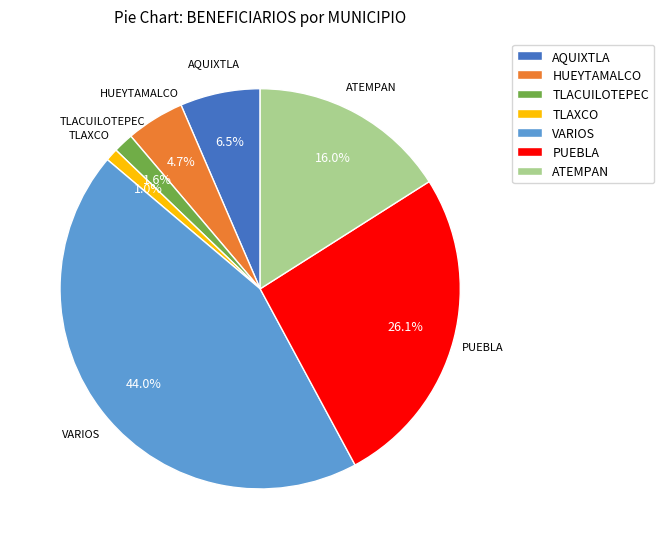

Count the number of slices in the pie.

7